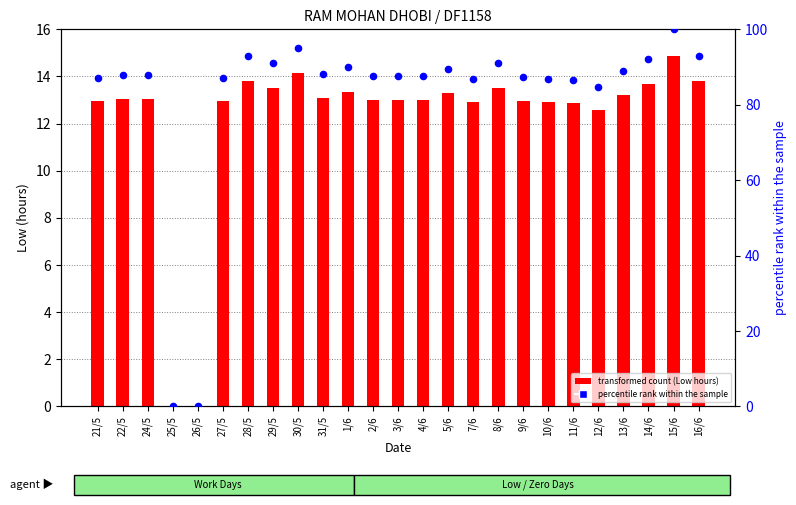

Which series contains the highest Y value?

percentile rank within the sample